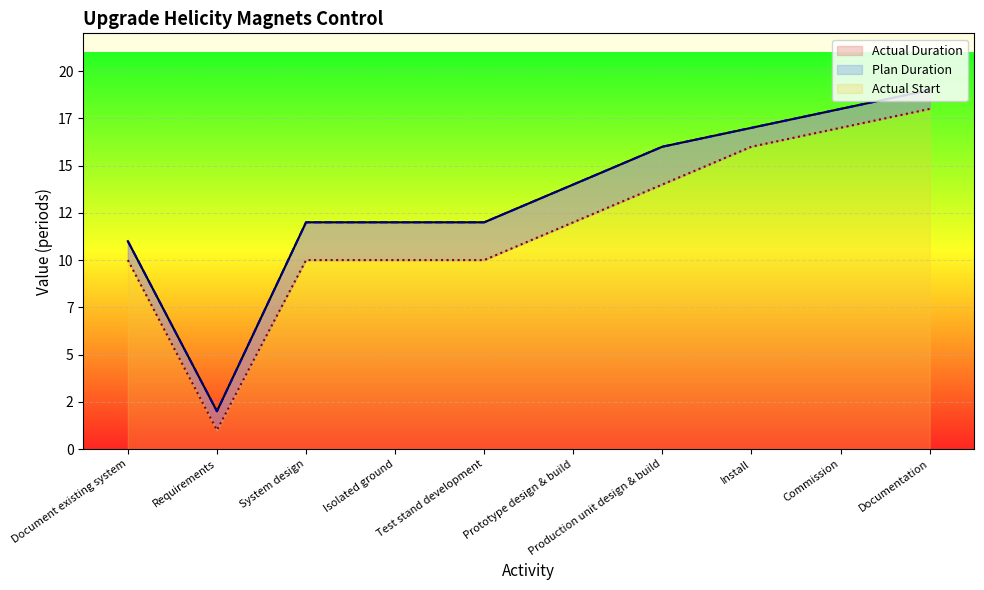

What is the label of the 2nd point from the right?

Commission